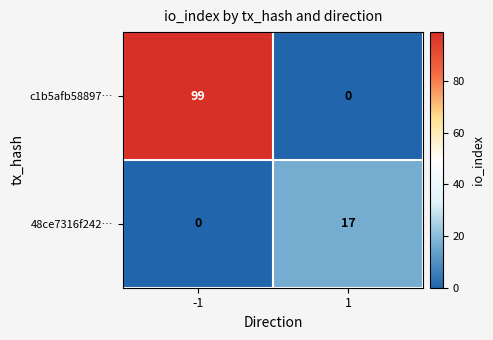

Between -1 and 1, which series saw the biggest shift?

c1b5afb58897…